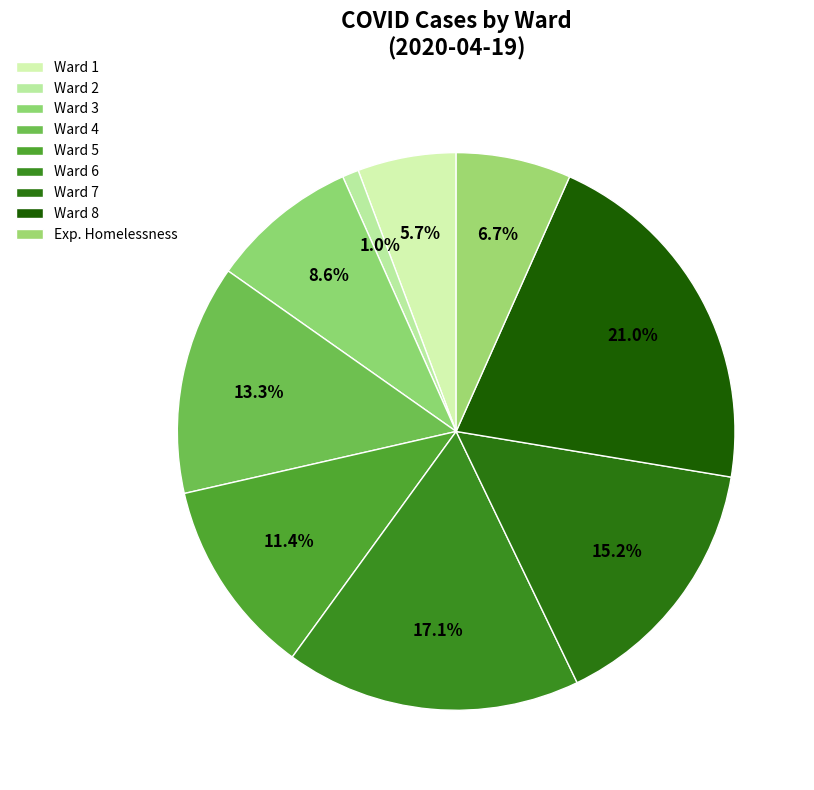

How many segments does this pie chart have?

9